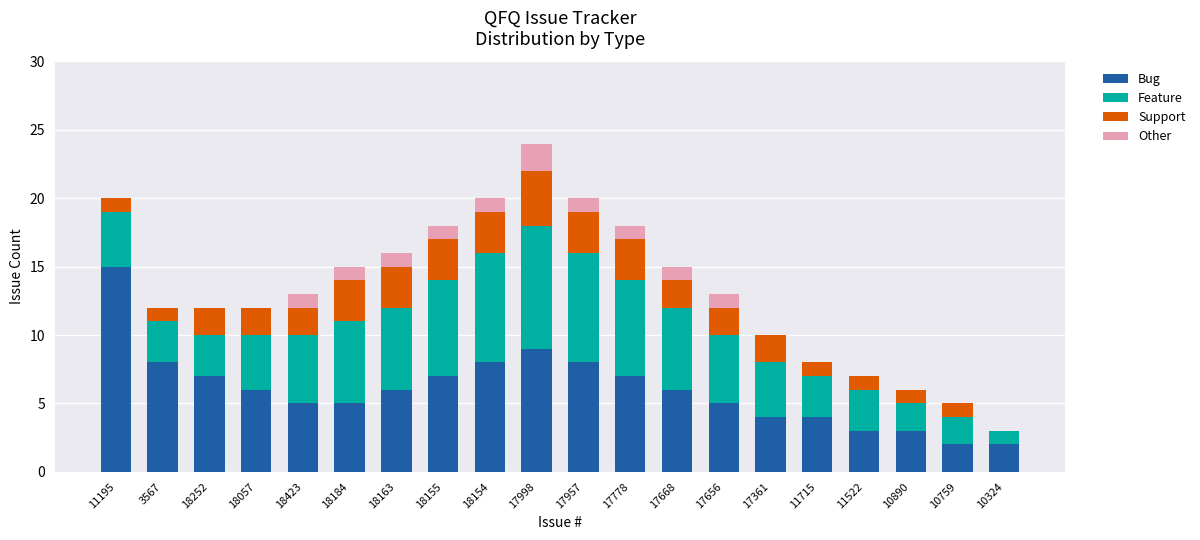

The value of Bug at 11195 is 15. True or false?

True